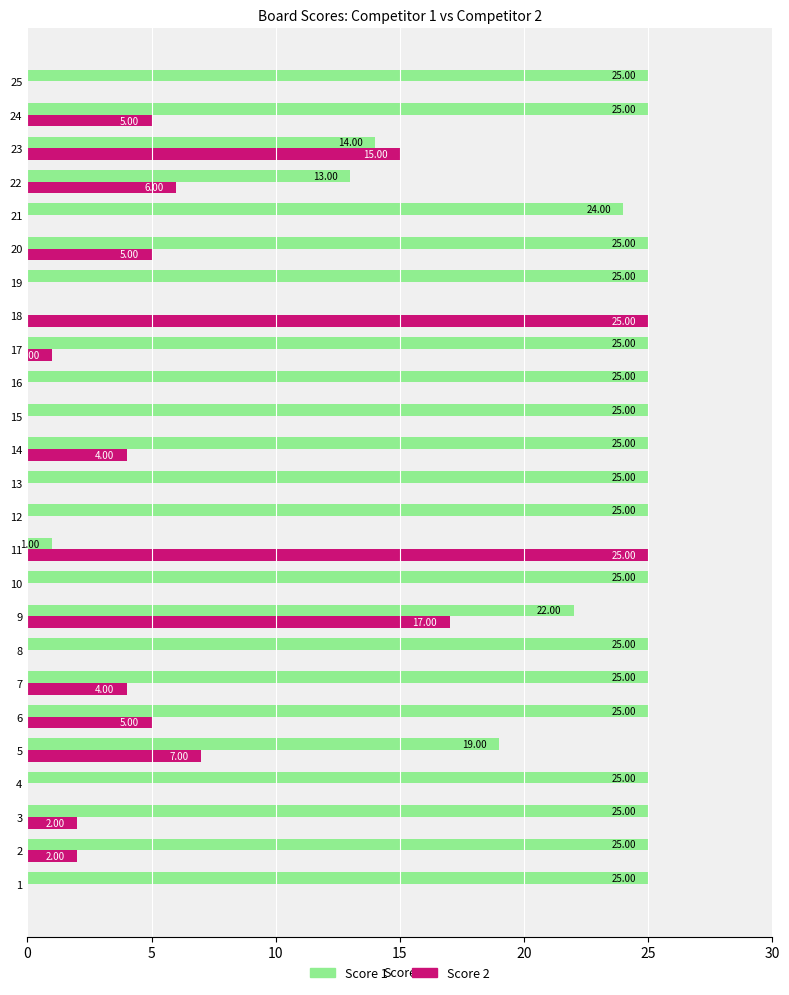

What is the sum of the Score 1 values at 15 and 16?

50